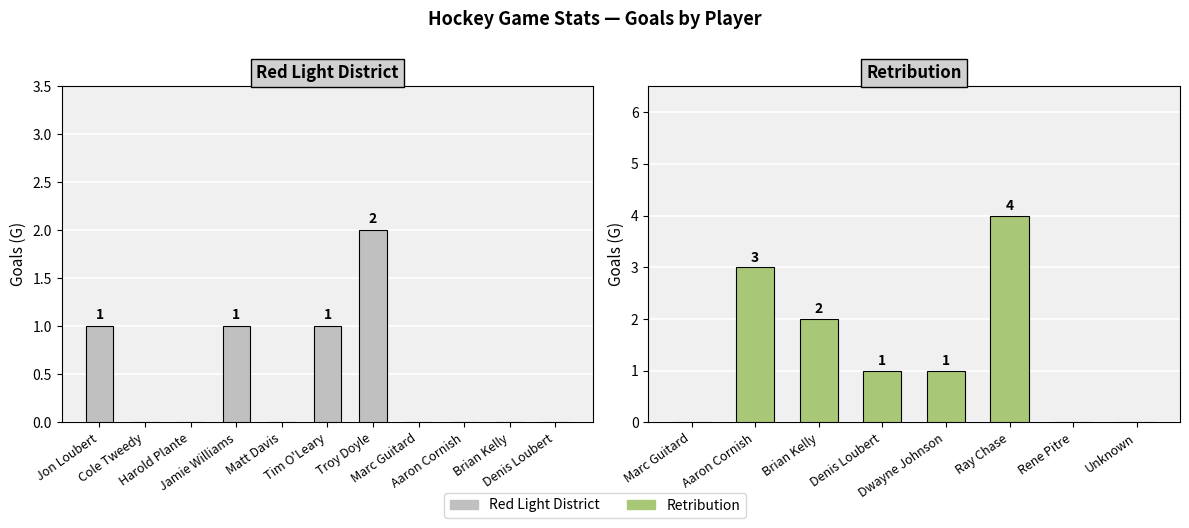

How many values exceed 0?

4